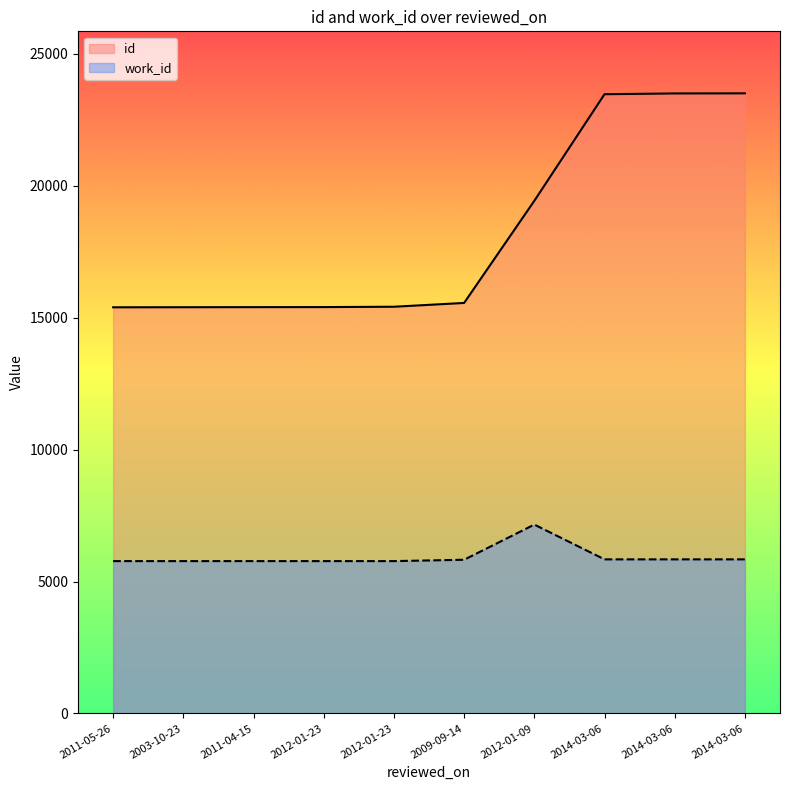

How many data points in work_id are above 5826?

4